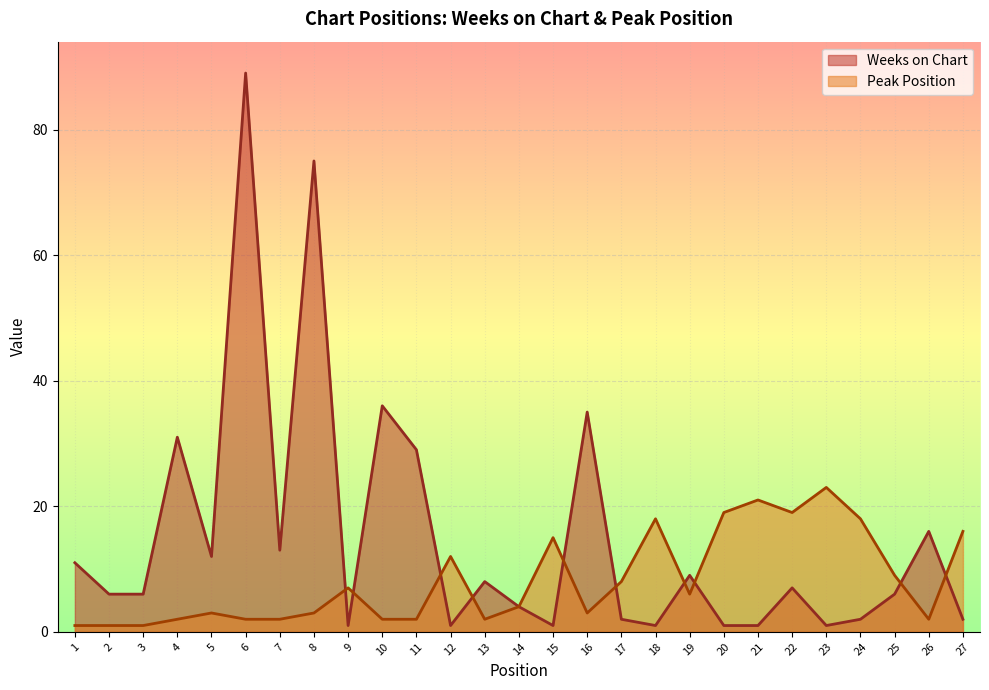

How many intersections are there between Peak Position and Weeks on Chart?

10